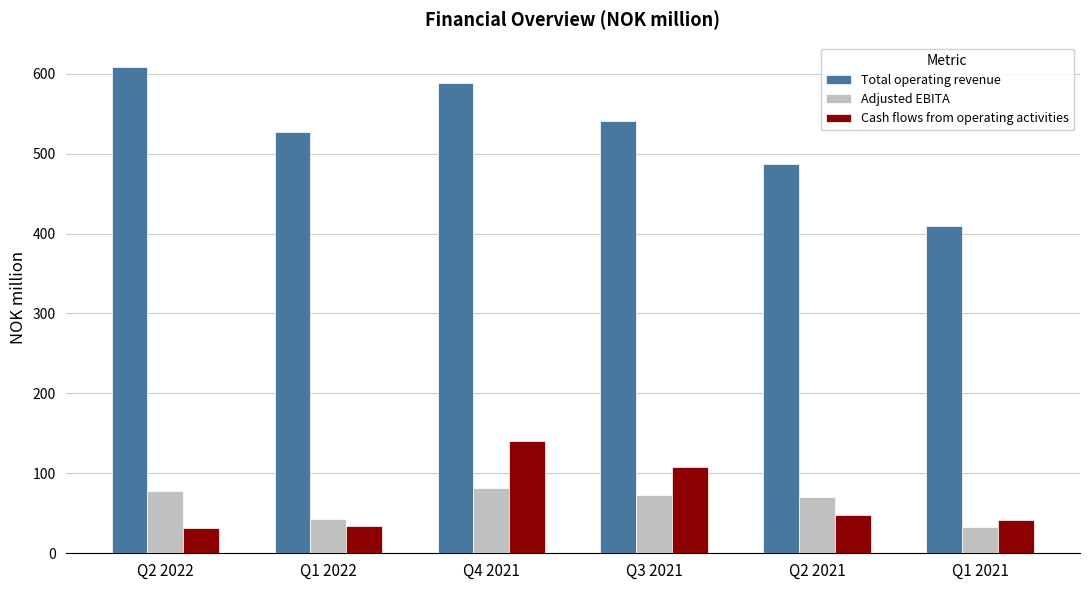

What is the sum of all Total operating revenue values?

3160.1